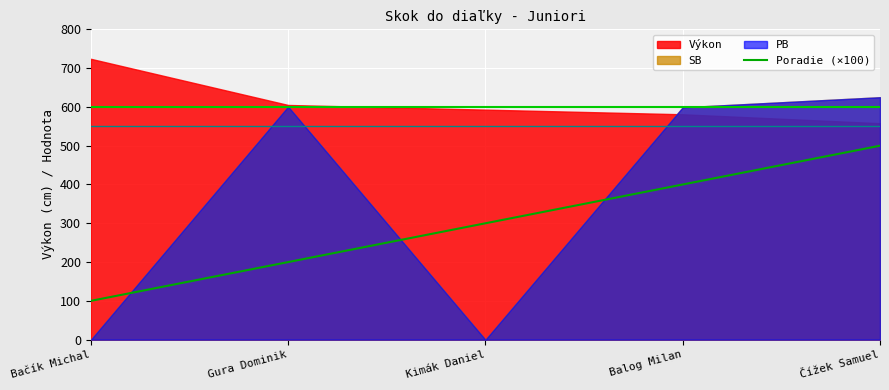

True or false: Poradie (×100) has a value of 62 at Bačík Michal.

False